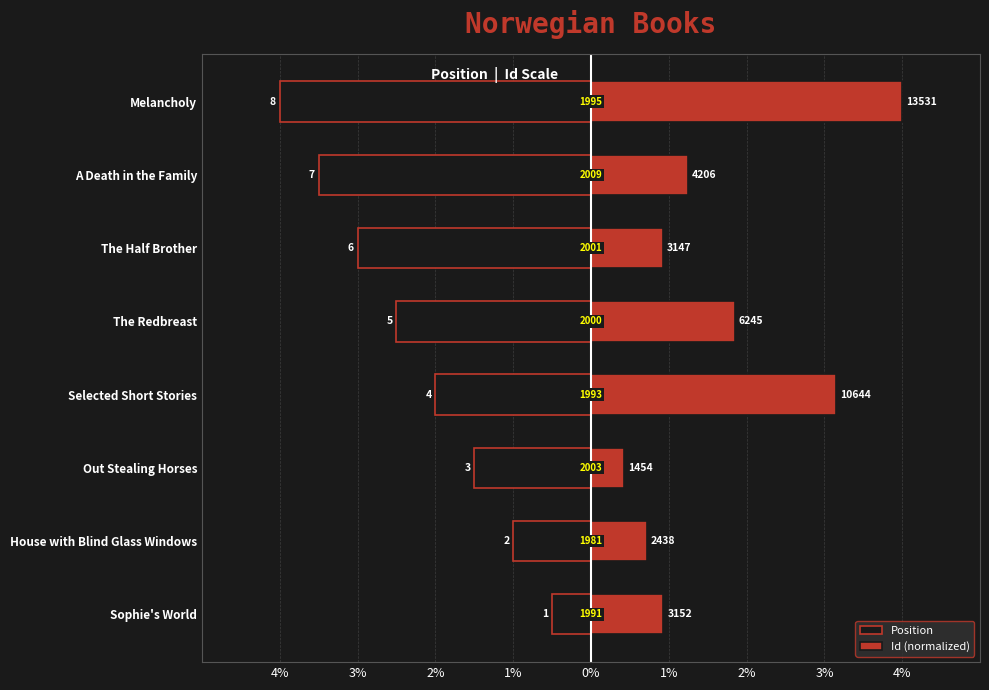

How many groups of bars are there?

8